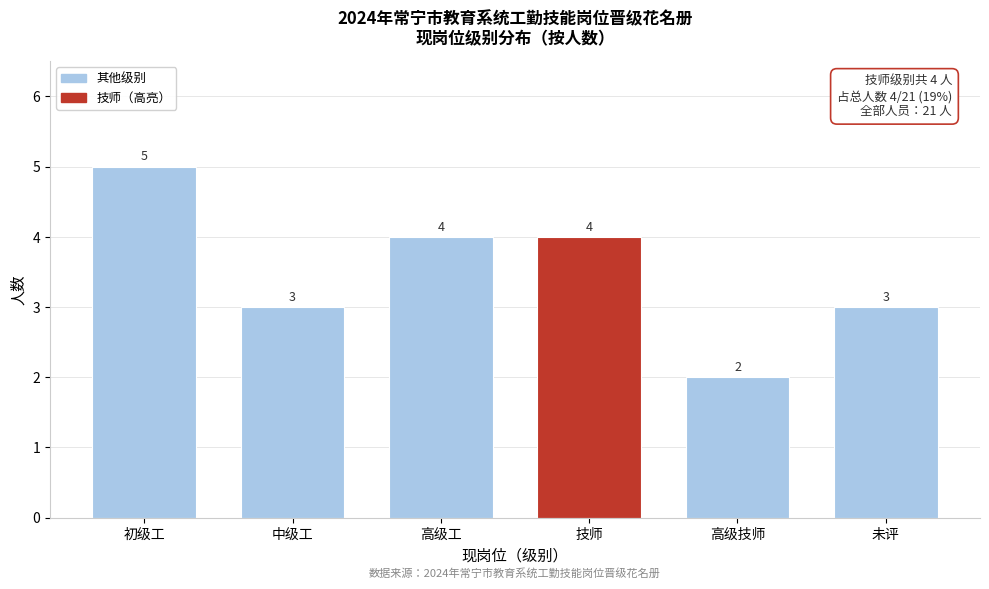

Reading left to right, extract all data points from this chart.

5	3	4	4	2	3